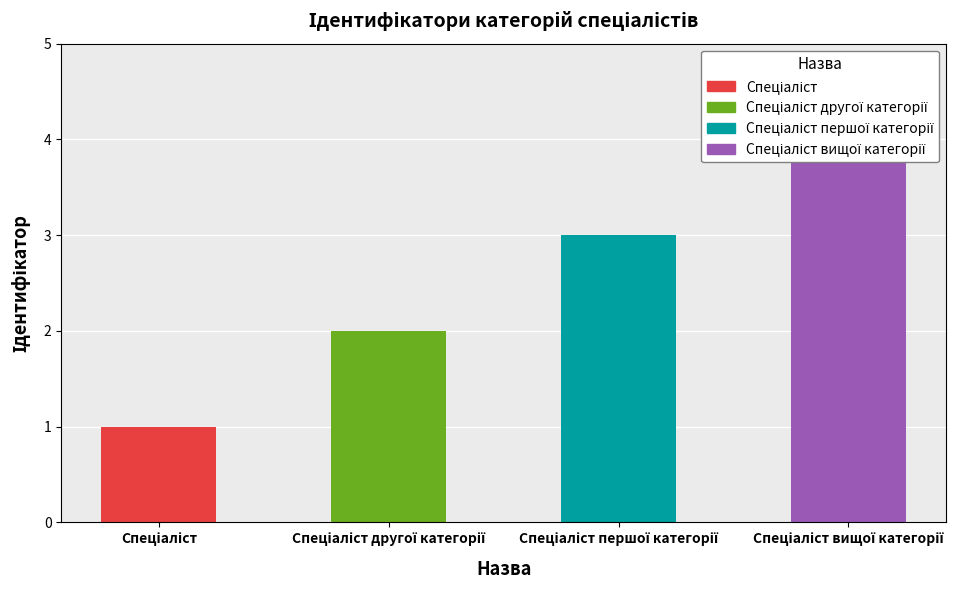

Count the values in the range 2 to 4.

3